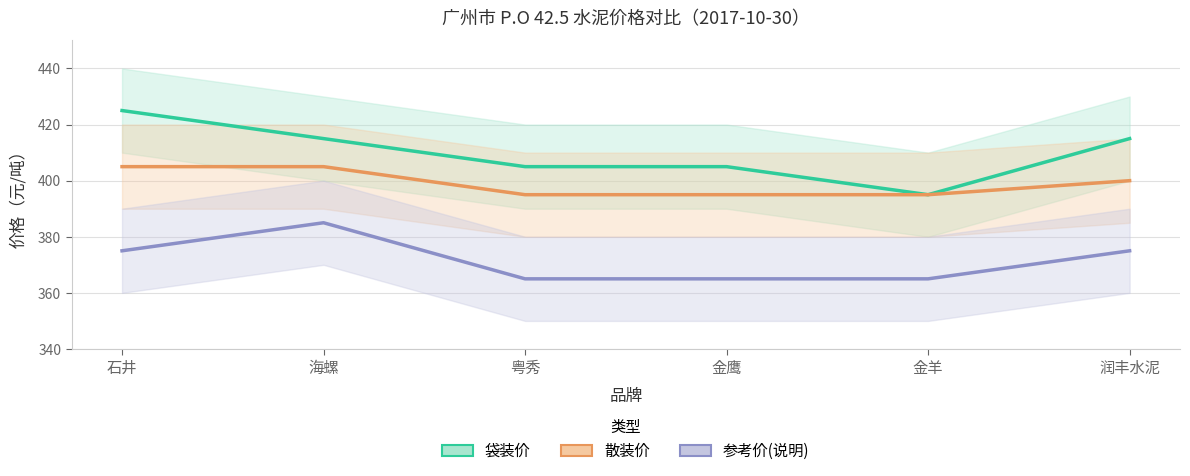

What is the difference between the maximum and minimum values in the 参考价(说明) series?

20